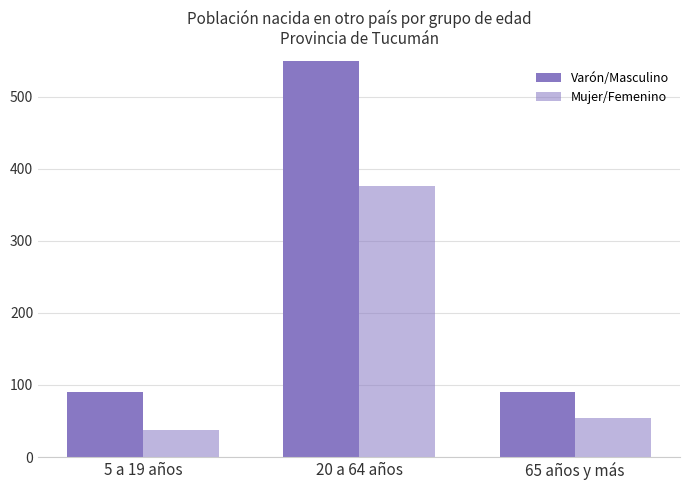

List the series in order of their peak value, highest first.

Varón/Masculino, Mujer/Femenino